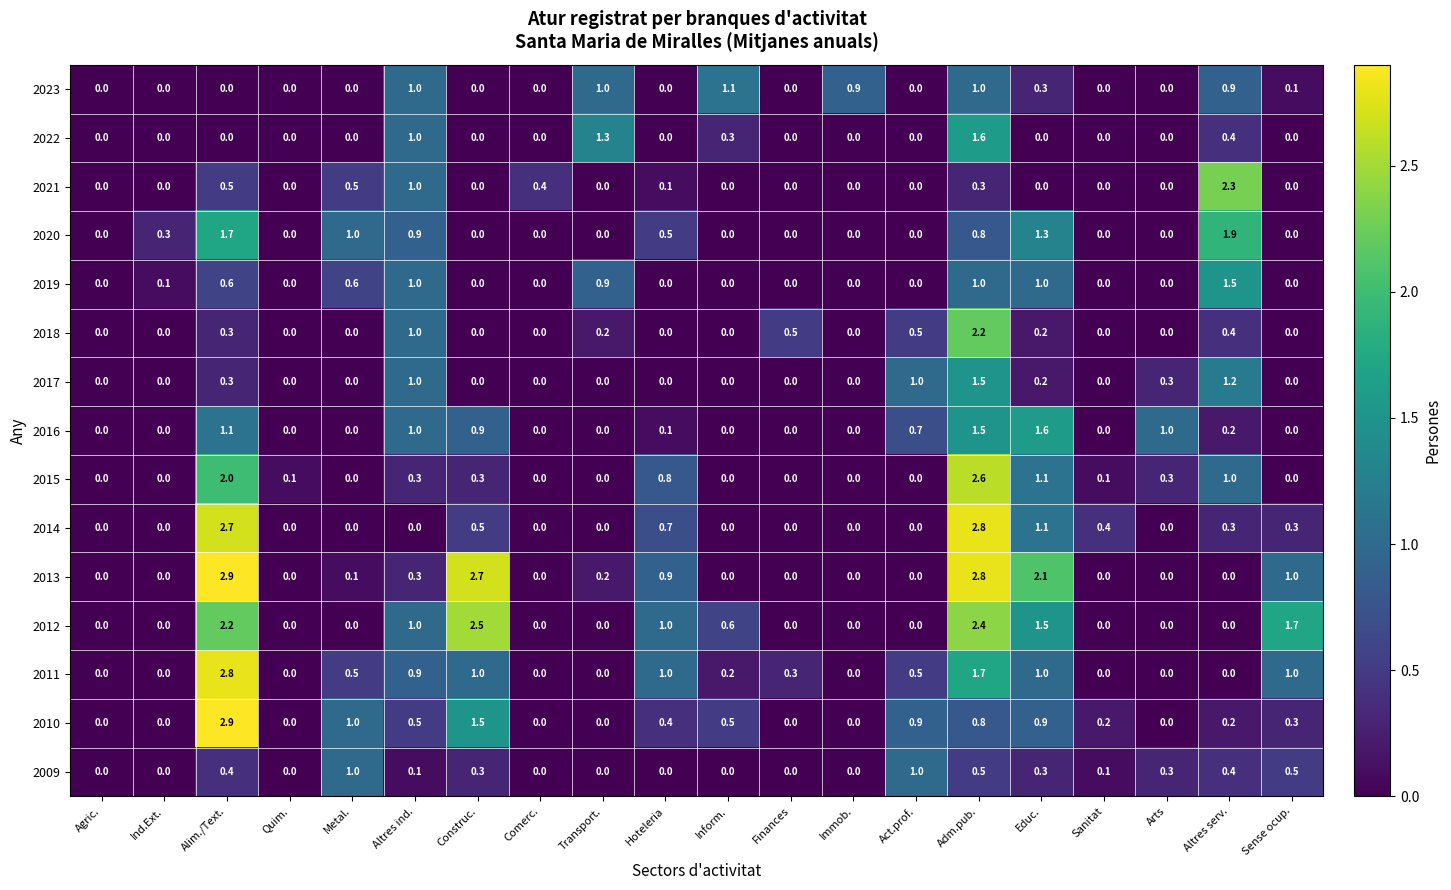

What is the difference between the 2020 values at Sanitat and Alim./Text.?

1.7